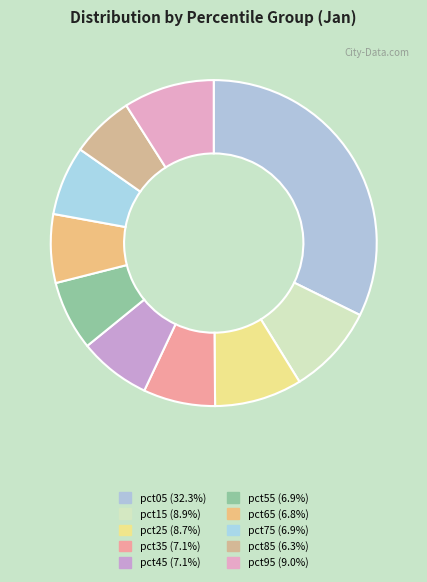

Is it true that pct05 is 32% of the pie?

True